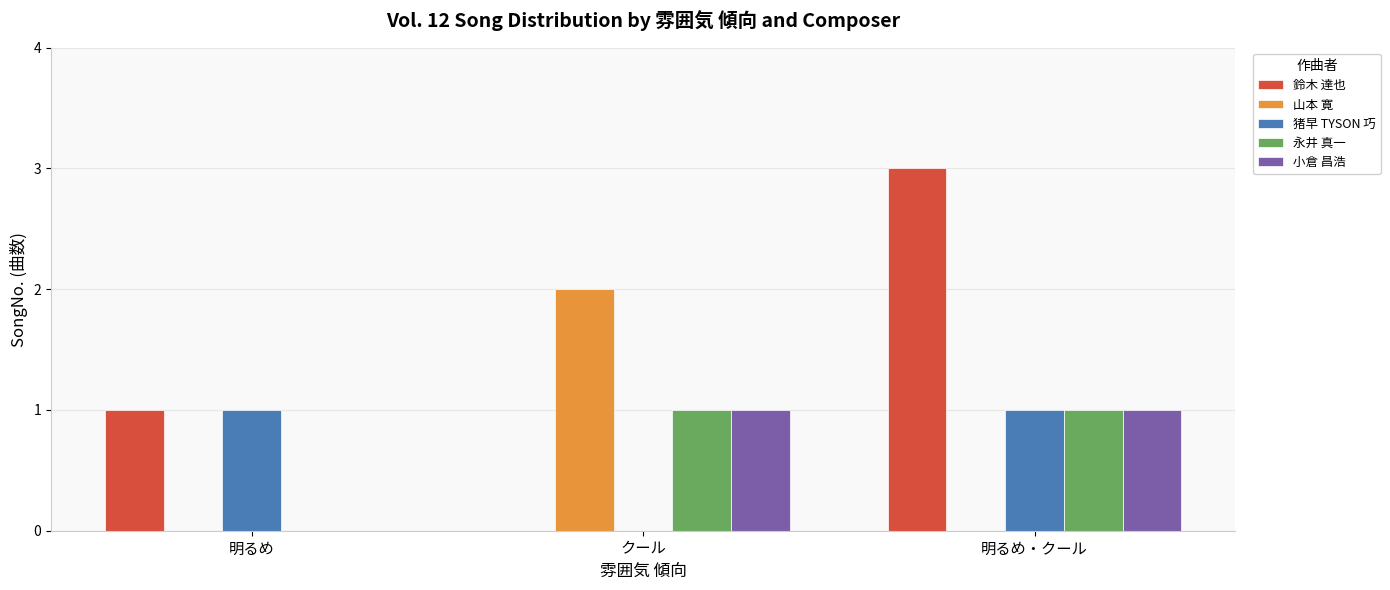

What is the maximum value shown in the chart?

3